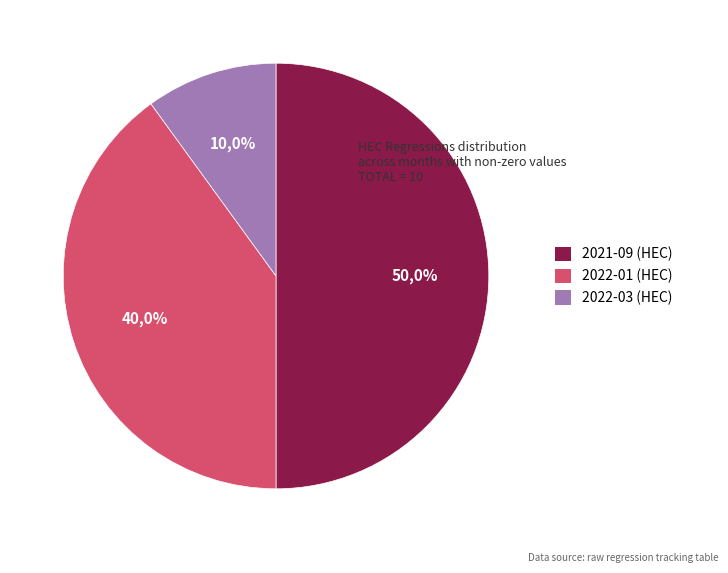

True or false: 2021-09 accounts for 50% of the total.

True